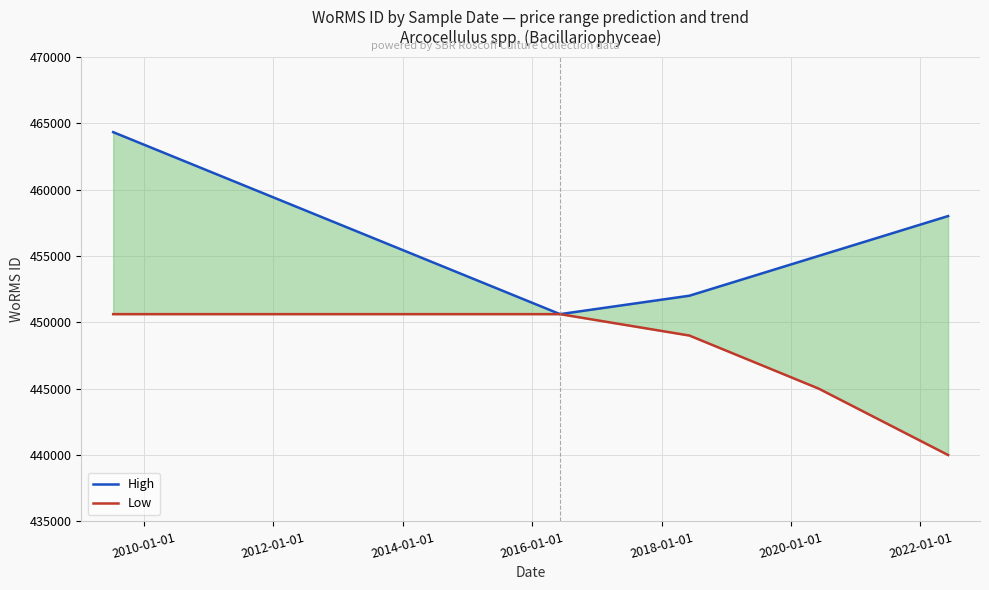

How many values in the High series exceed 455000?

2